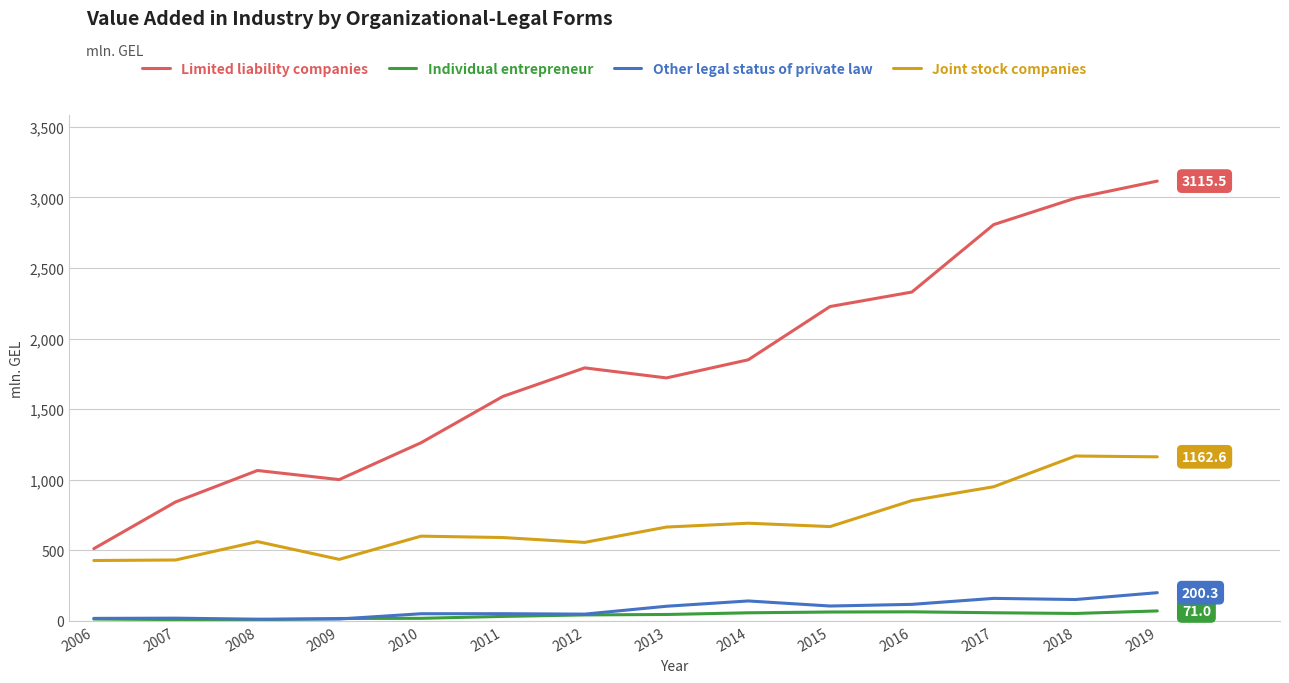

Which series has the largest total across all categories?

Limited liability companies